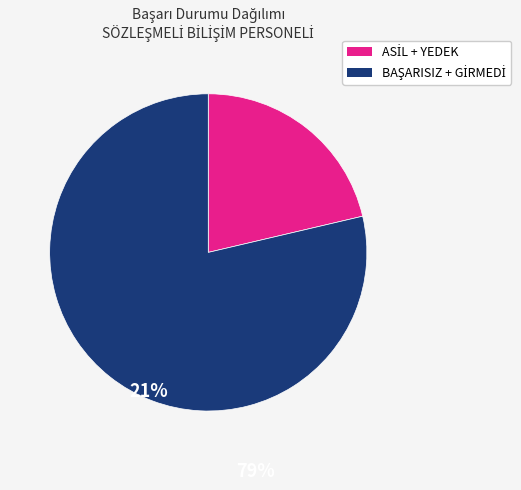

Count the number of slices in the pie.

2